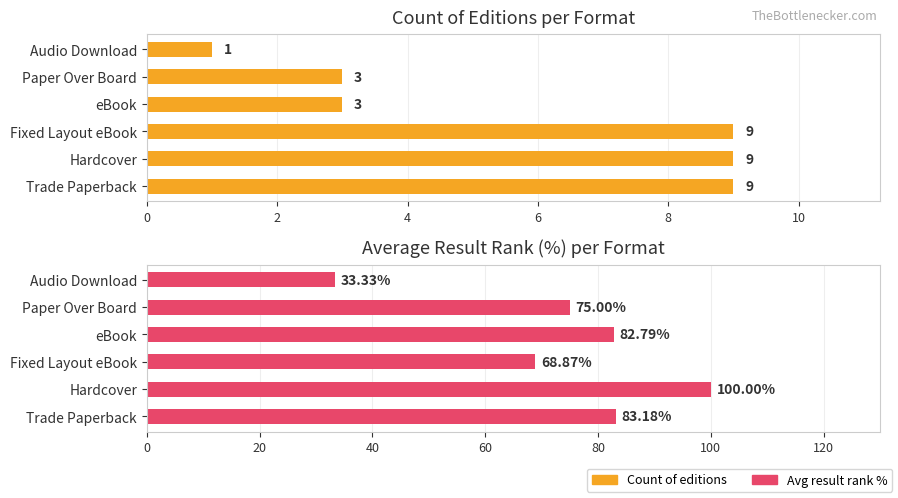

Reading right to left, list all the values displayed in this chart.

Count of editions: 1.0	3.0	3.0	9.0	9.0	9.0
Avg Result rank %: 33.3	75.0	82.8	68.9	100.0	83.2